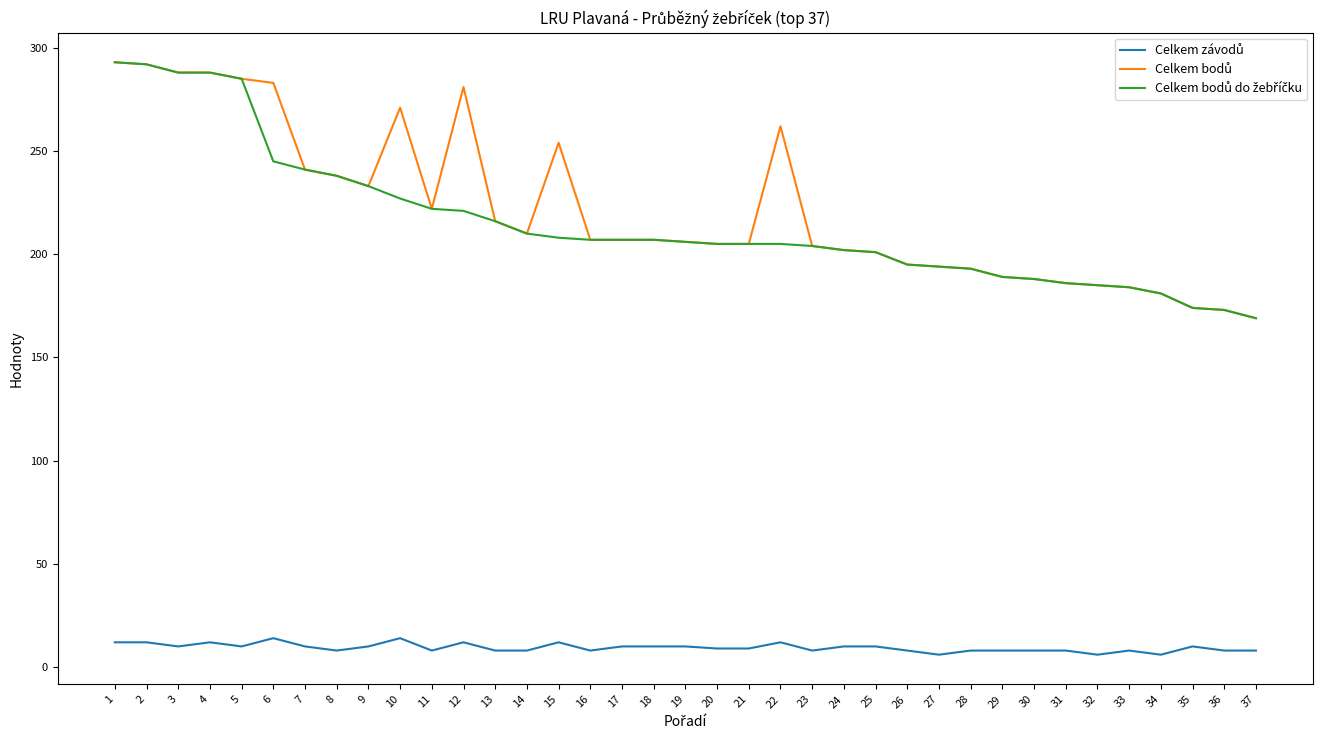

What is the total value across all series at 20?

419